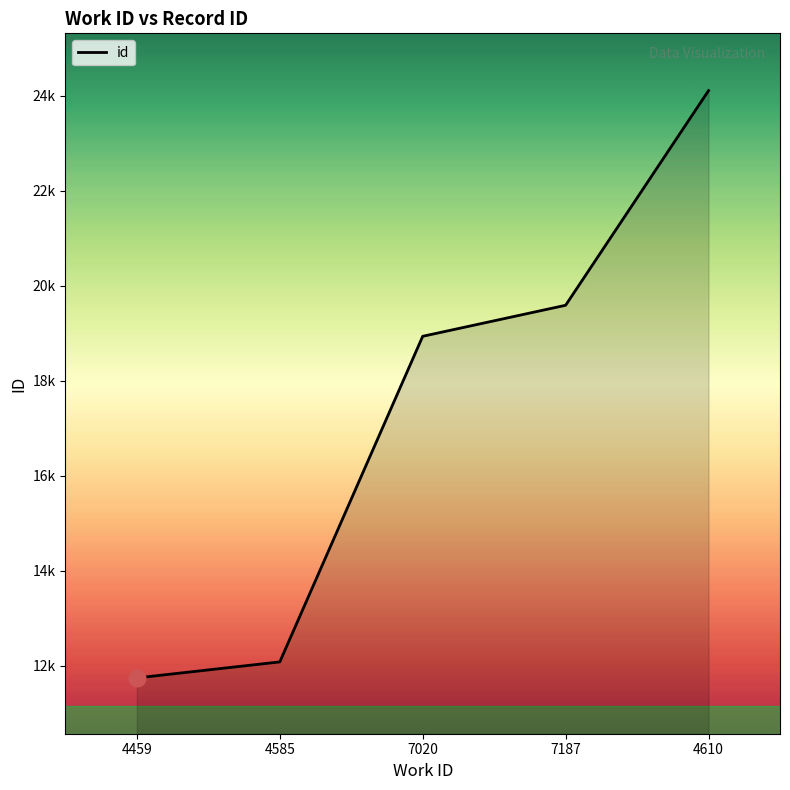

Is this an area chart (filled region under the line)?

Yes